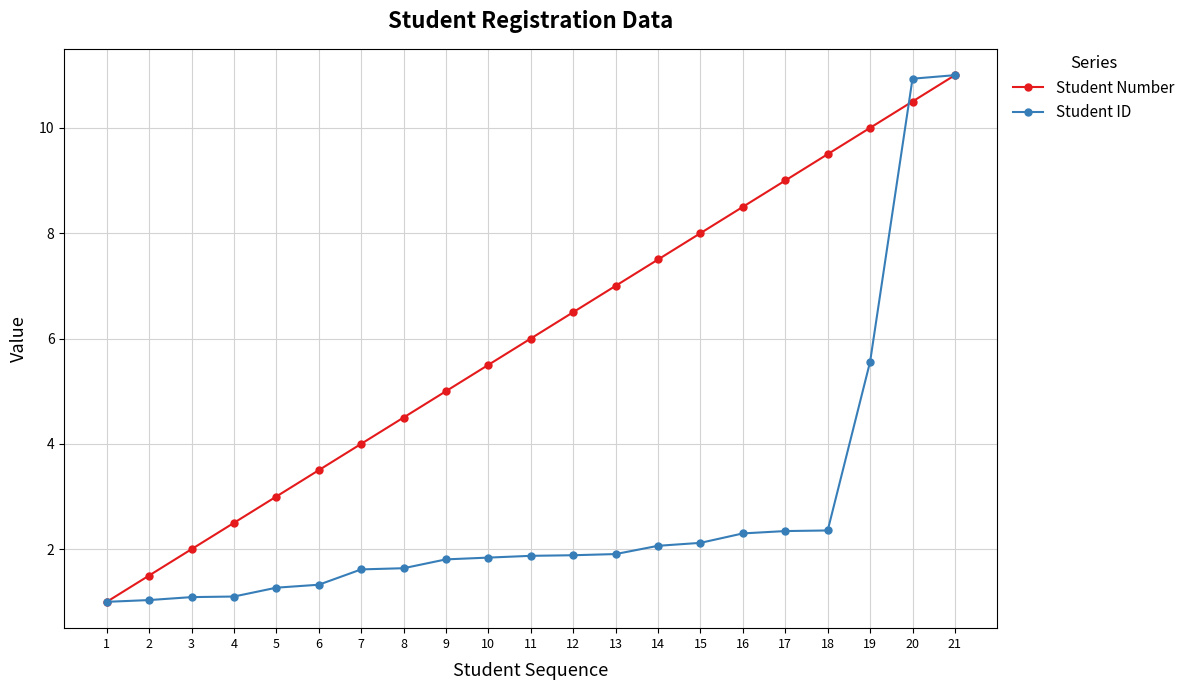

What is the average value of the Student Number series?

6.0